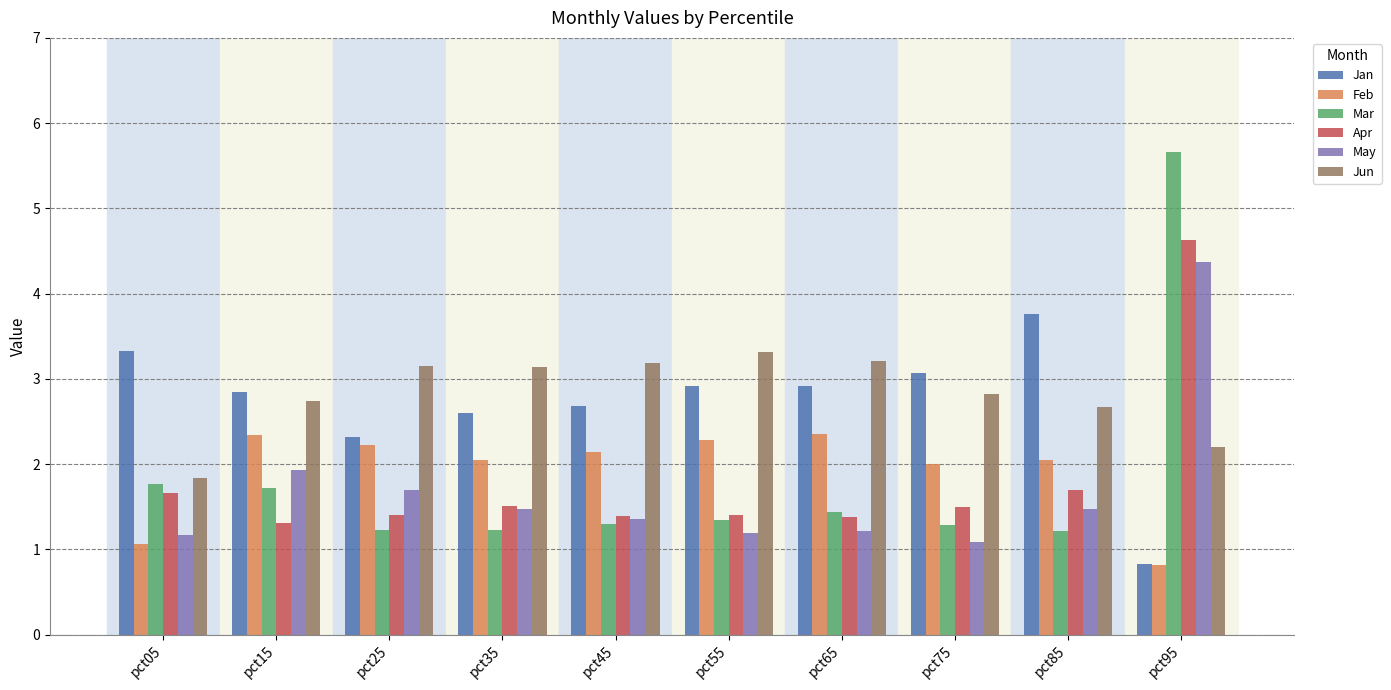

Is the value of Mar at pct35 greater than the value of Jan at pct15?

No